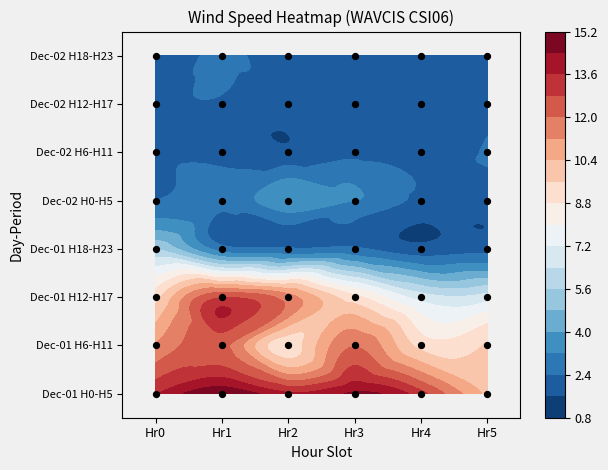

Rank the series by their maximum value, from lowest to highest.

Dec-02 H12-H17, Dec-02 H6-H11, Dec-02 H18-H23, Dec-02 H0-H5, Dec-01 H18-H23, Dec-01 H6-H11, Dec-01 H12-H17, Dec-01 H0-H5